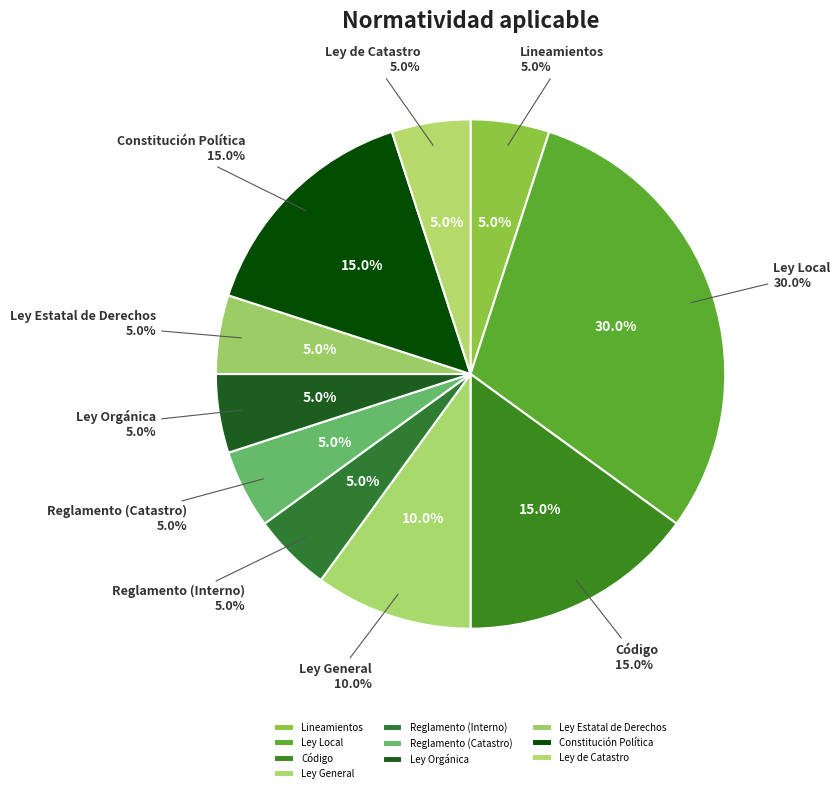

How much of the chart is everything except Ley de Catastro?

95.0%